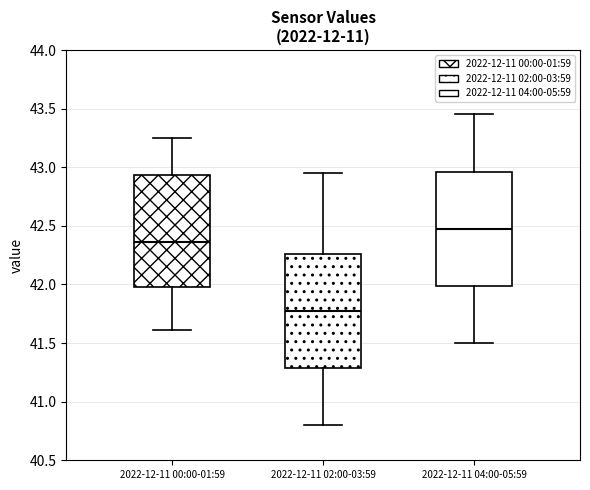

Where does the lower whisker of the box for 2022-12-11 02:00-03:59 end on the y-axis? The values are not printed on the chart, so give them approximately, as read against the axis.

40.80